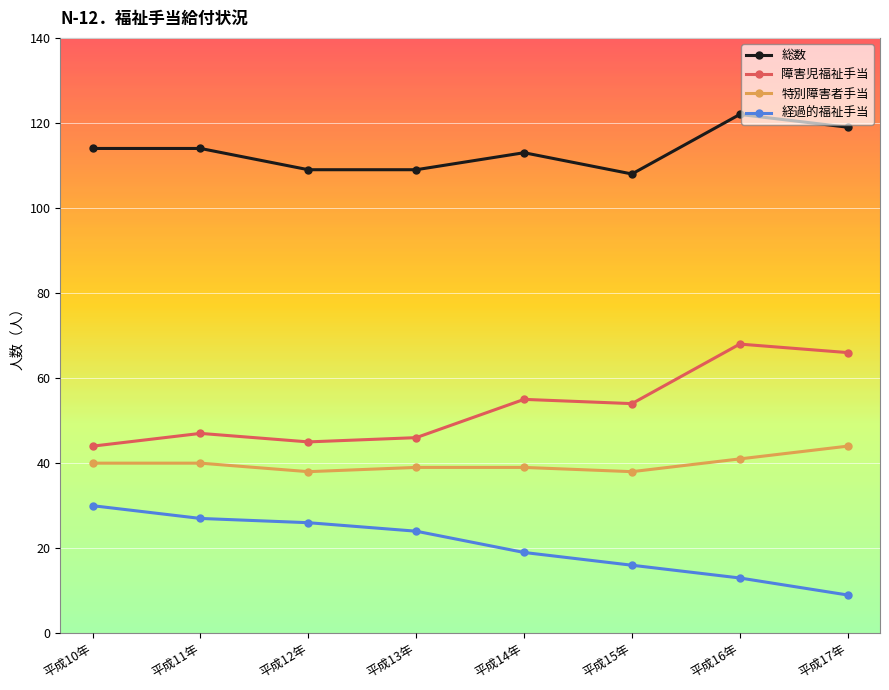

What are all the series names shown in the legend?

総数, 障害児福祉手当, 特別障害者手当, 経過的福祉手当